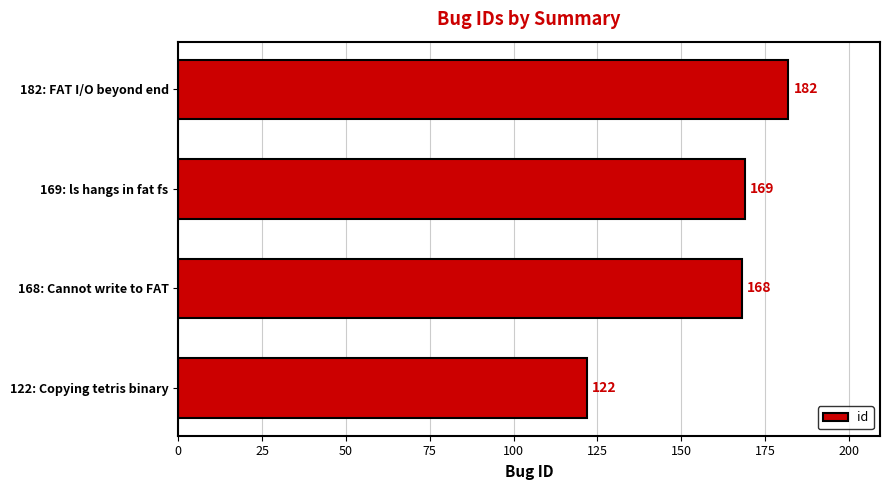

List the labels in order of value, largest first.

182: FAT I/O beyond end, 169: ls hangs in fat fs, 168: Cannot write to FAT, 122: Copying tetris binary